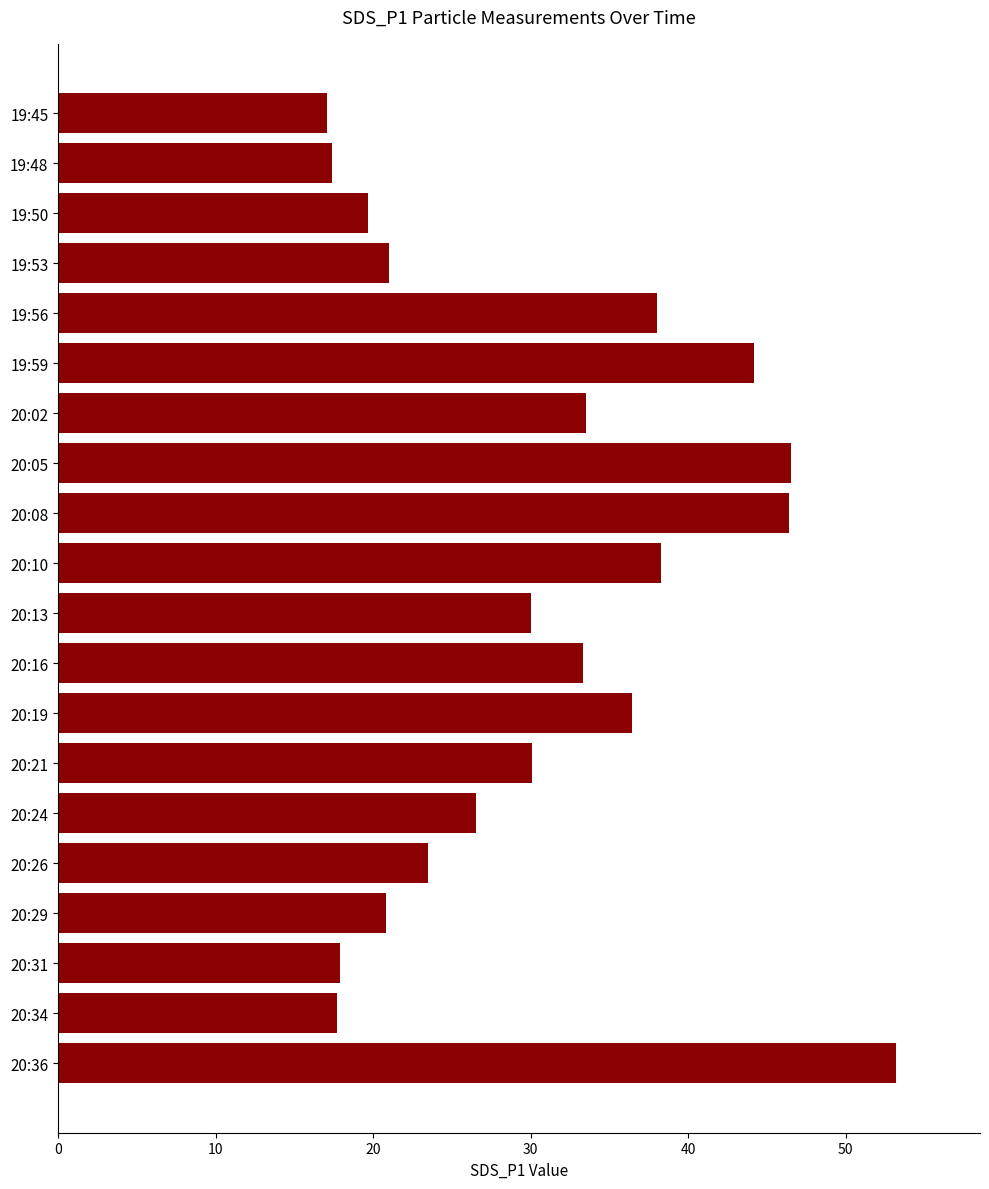

What is the change in value from 20:16 to 20:19?

+3.1